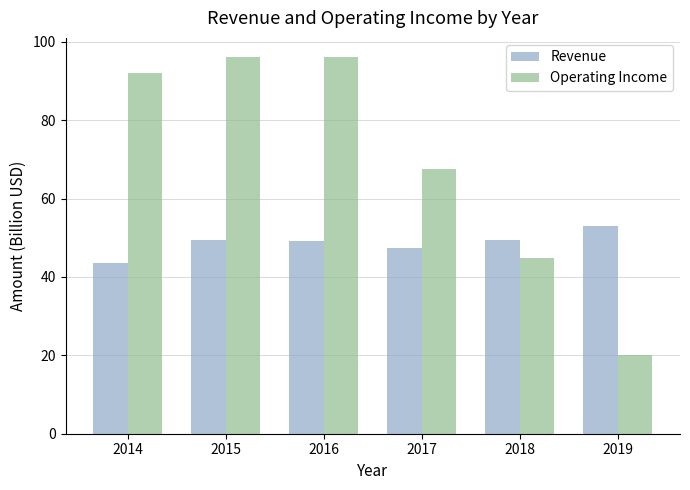

Read the Operating Income value at 2019.

20.1